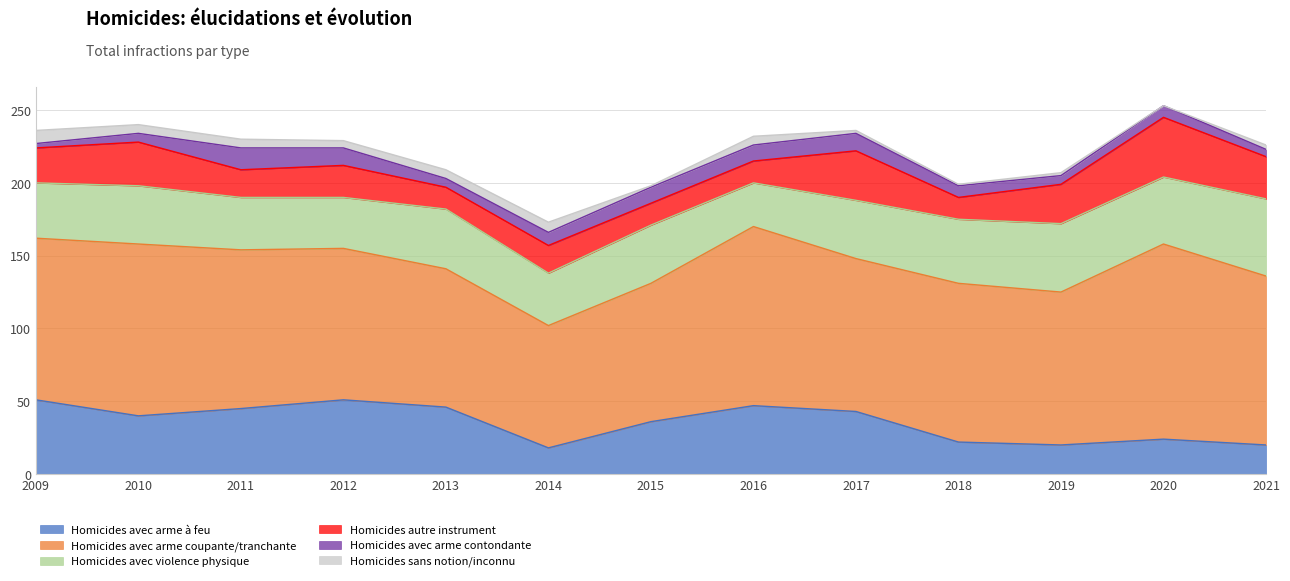

What is the value of the Homicides avec violence physique point at the 5th from the left?

41